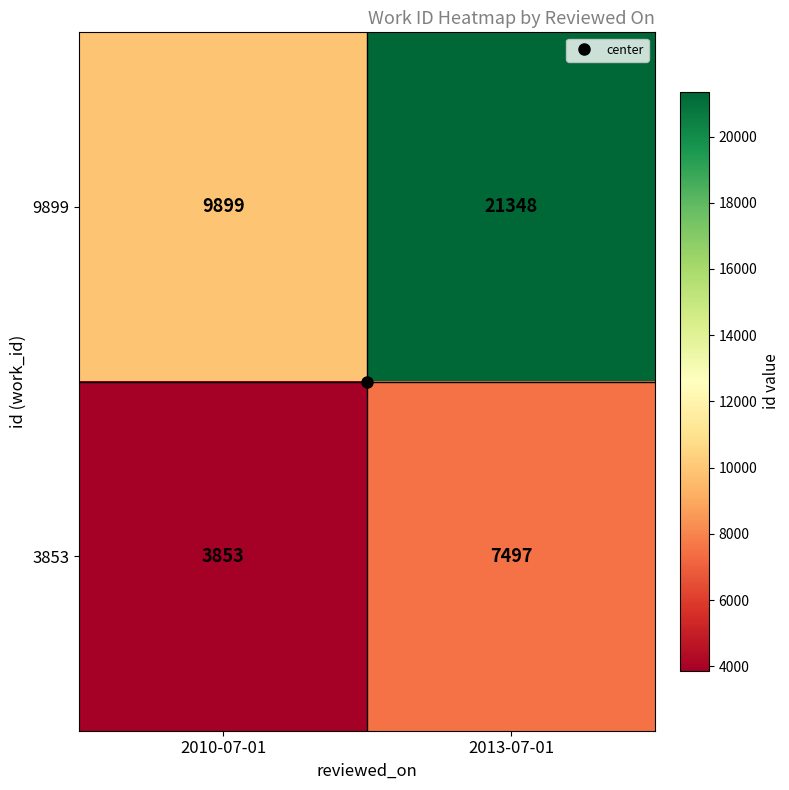

What is the minimum value shown in the chart?

3853